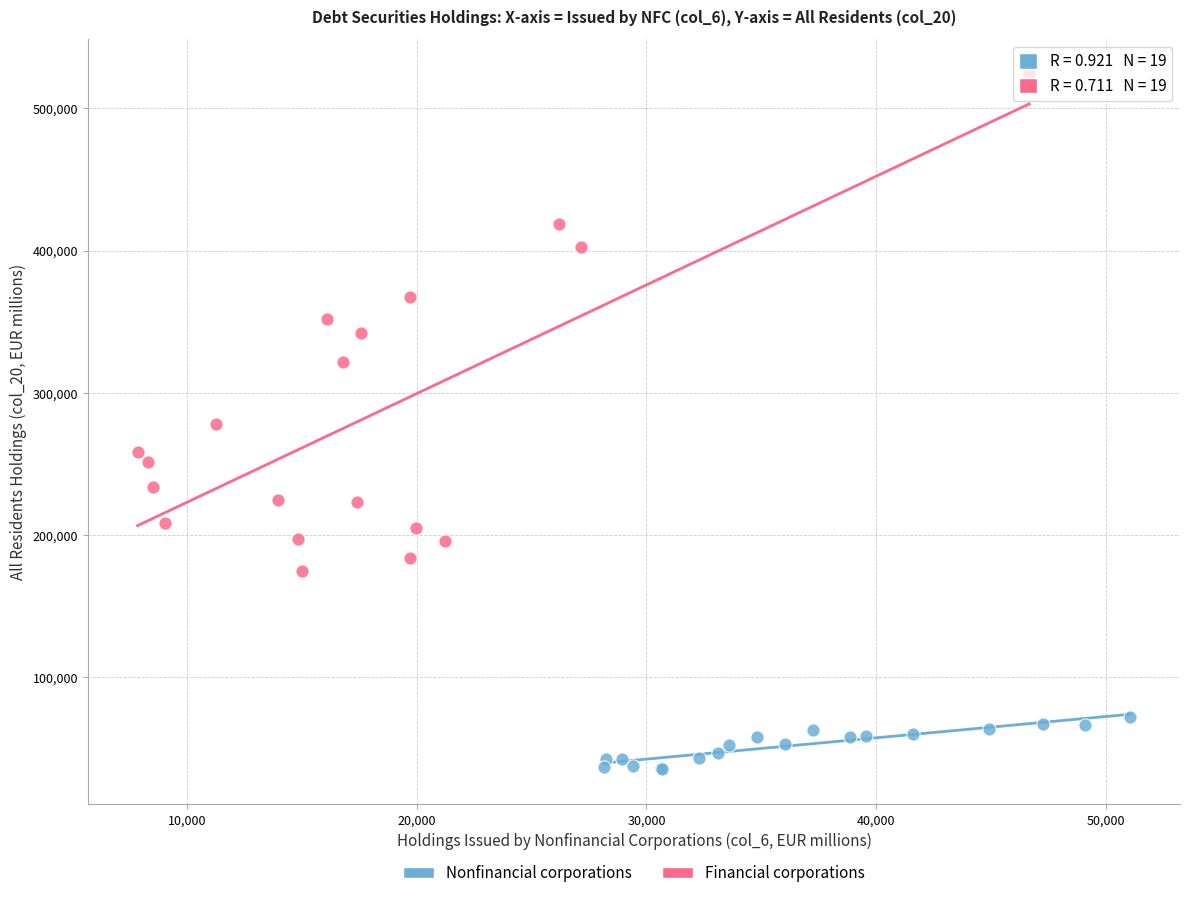

Which series contains the lowest Y value?

Nonfinancial corporations